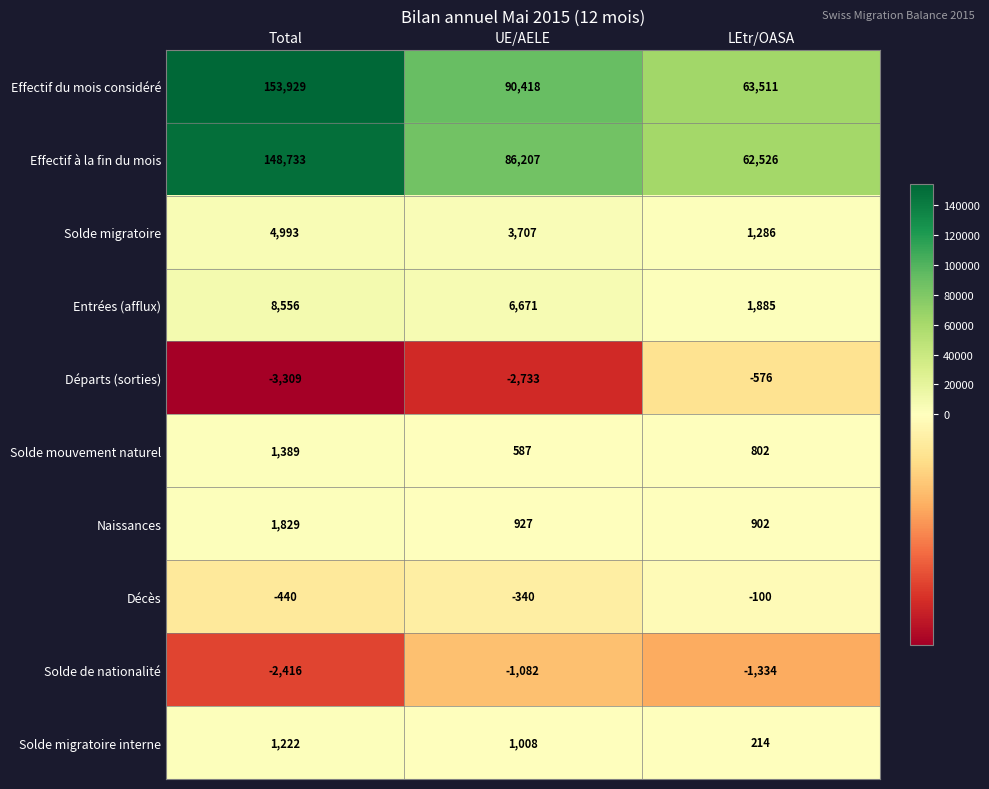

Which category has the lowest value across all series?

Total